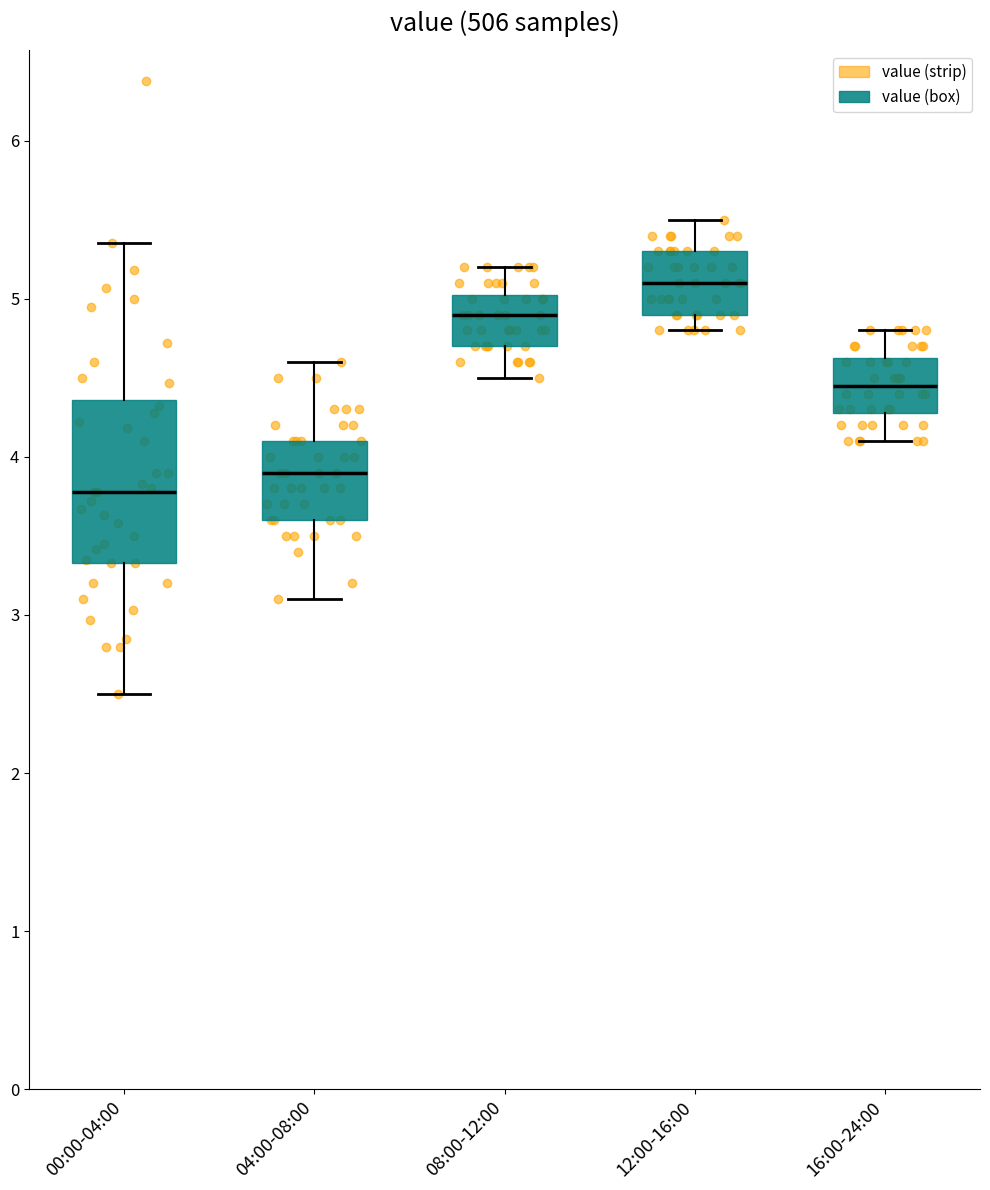

Reading left to right, read every box against the y-axis: the position of its median line, the range the box covers, and the ends of its whiskers. The values are not printed on the chart, so give them approximately, as read against the axis.

00:00-04:00: median 3.8, box 3.3 to 4.4, whiskers 2.5 to 5.4
04:00-08:00: median 3.9, box 3.6 to 4.1, whiskers 3.1 to 4.6
08:00-12:00: median 4.9, box 4.7 to 5.0, whiskers 4.5 to 5.2
12:00-16:00: median 5.1, box 4.9 to 5.3, whiskers 4.8 to 5.5
16:00-24:00: median 4.5, box 4.3 to 4.6, whiskers 4.1 to 4.8